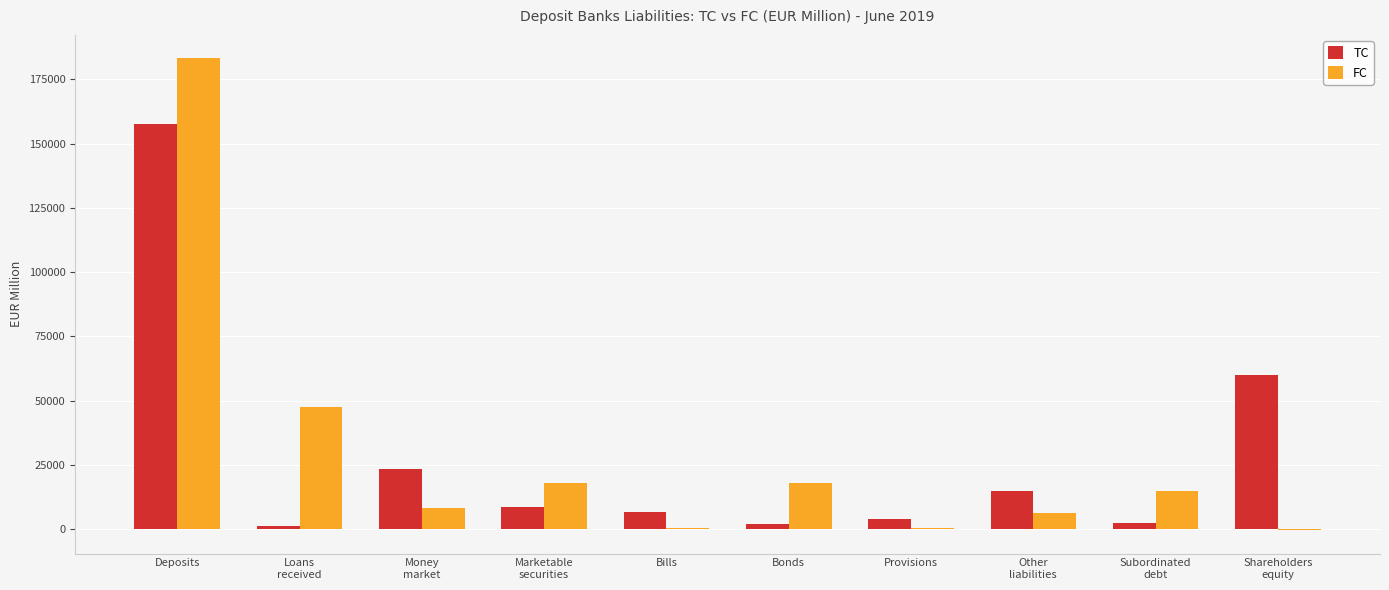

Which category has the highest value across all series?

Deposits